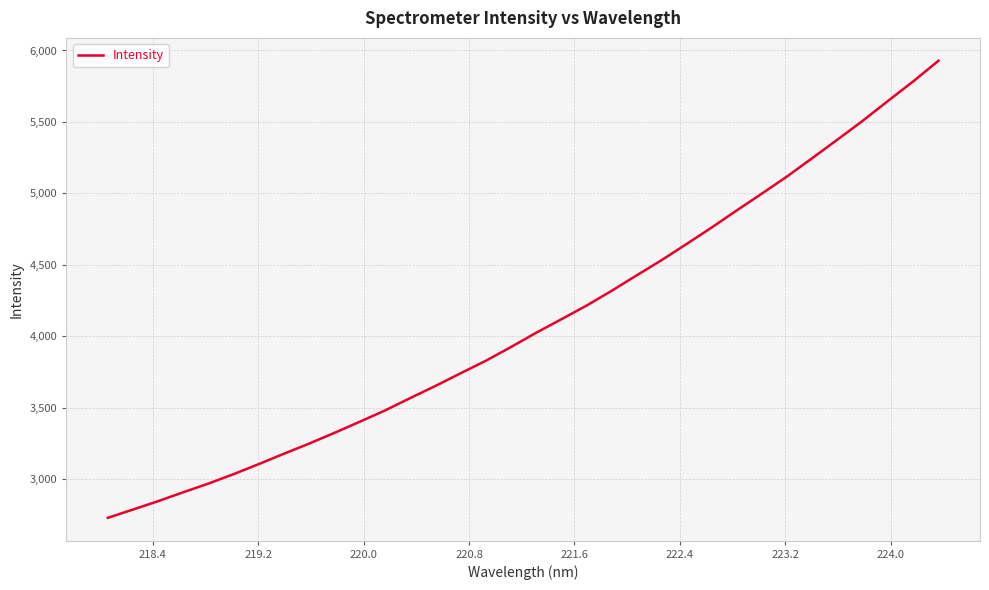

What is the minimum value shown in the chart?

2729.4